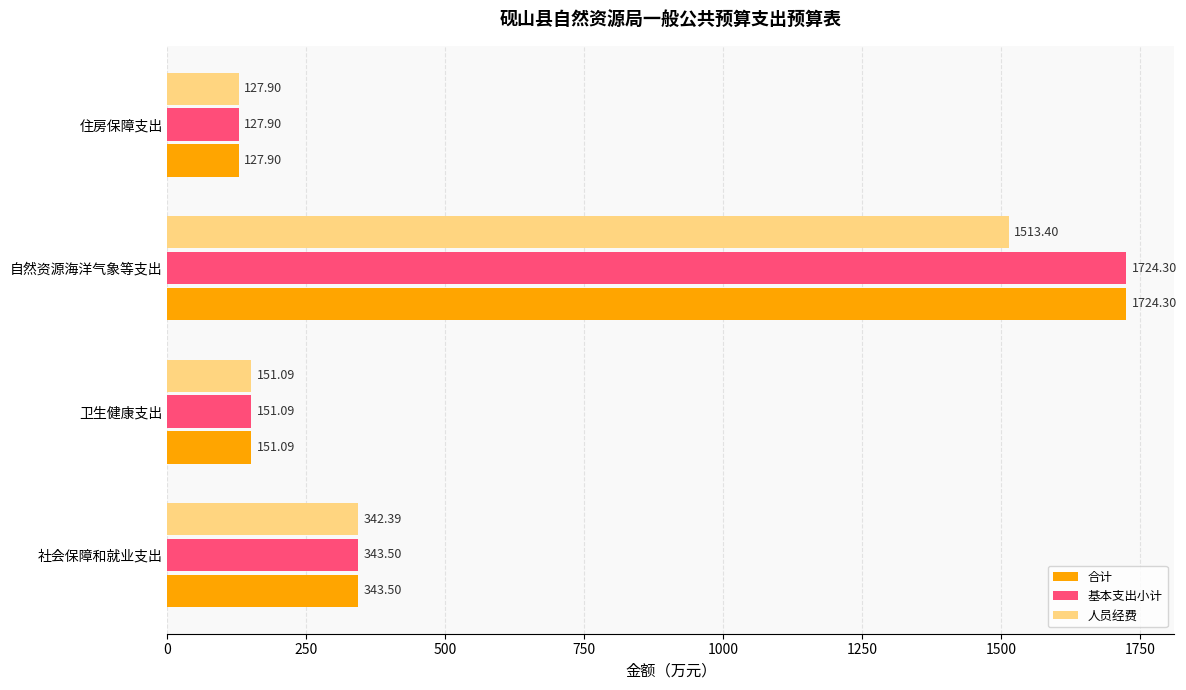

What is the difference between the maximum and minimum values in the 基本支出小计 series?

1596.4